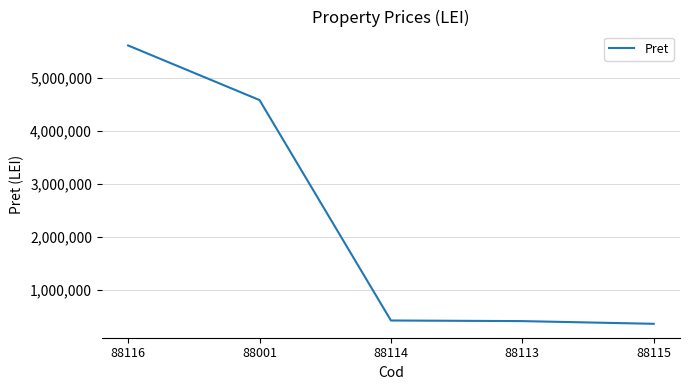

True or false: the data has more than 1 interior local peaks.

False